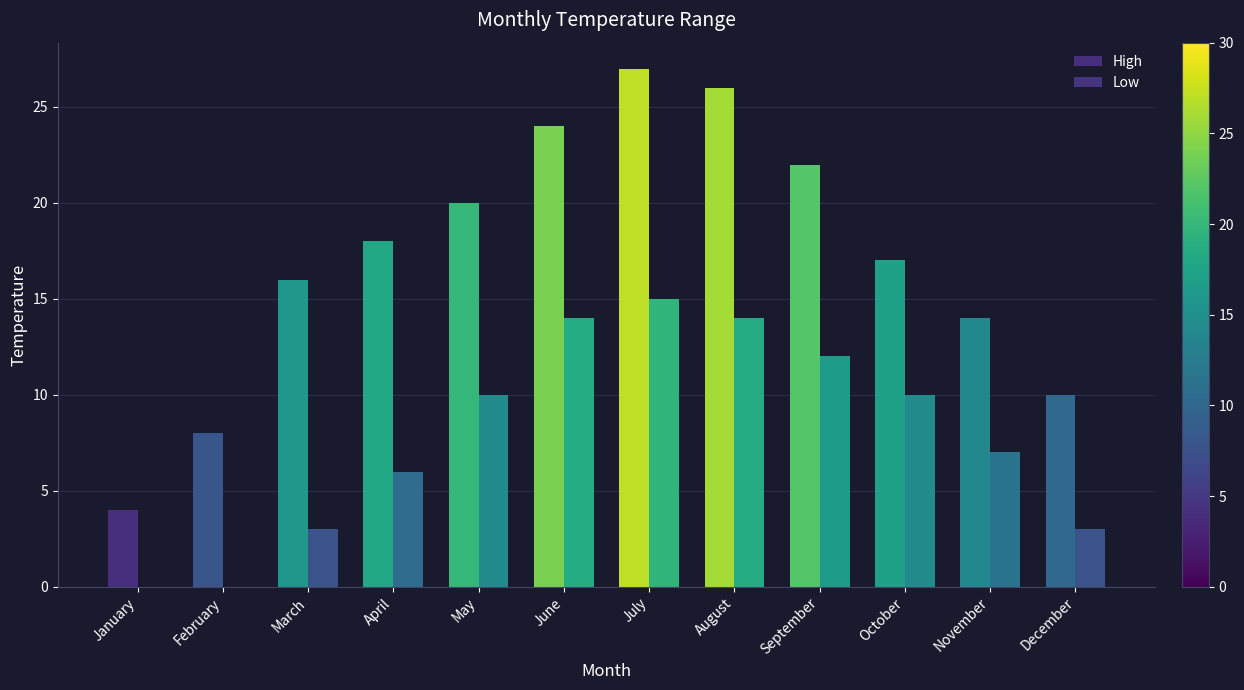

Which series changed the most between March and December?

High